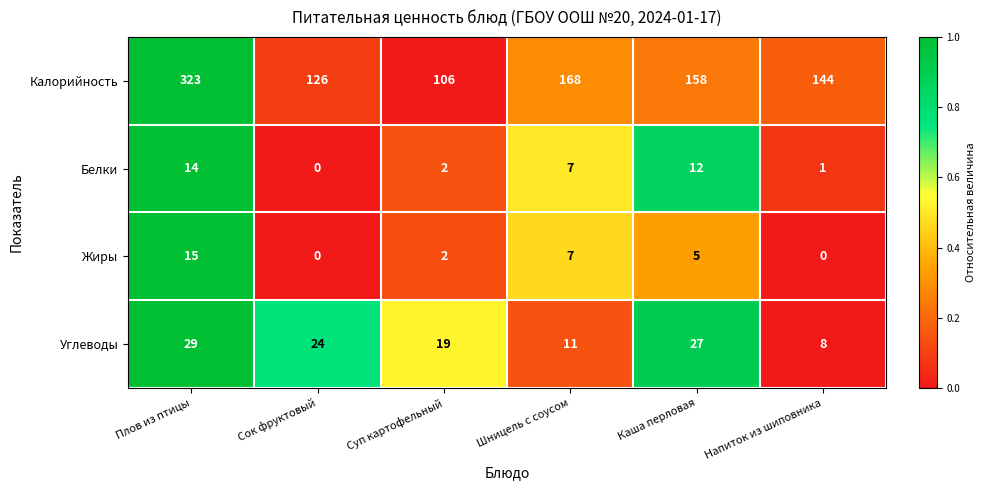

What is the difference between the second highest and minimum values in the Жиры series?

7